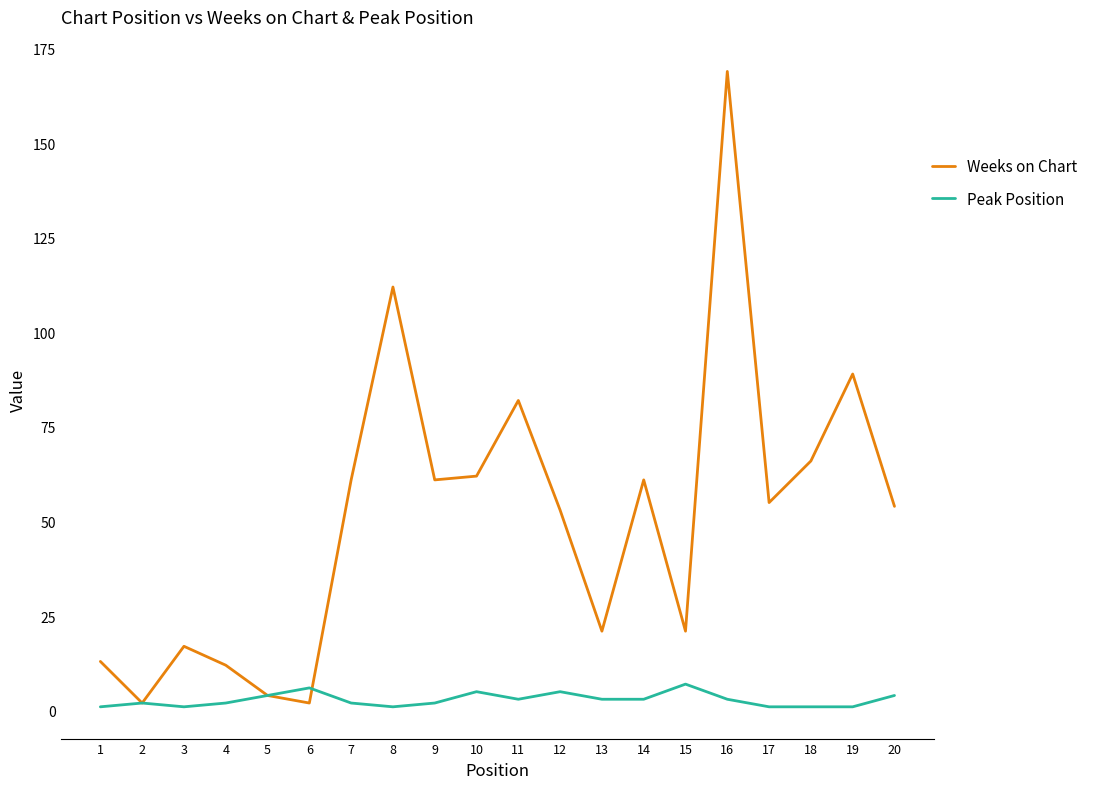

Does the chart display data point markers on the line(s)?

No